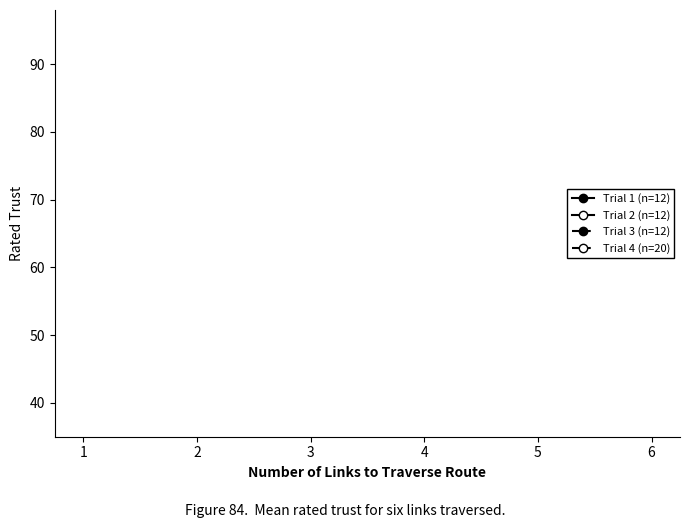

True or false: Trial 1 (n=12) and Trial 2 (n=12) cross at least once.

False